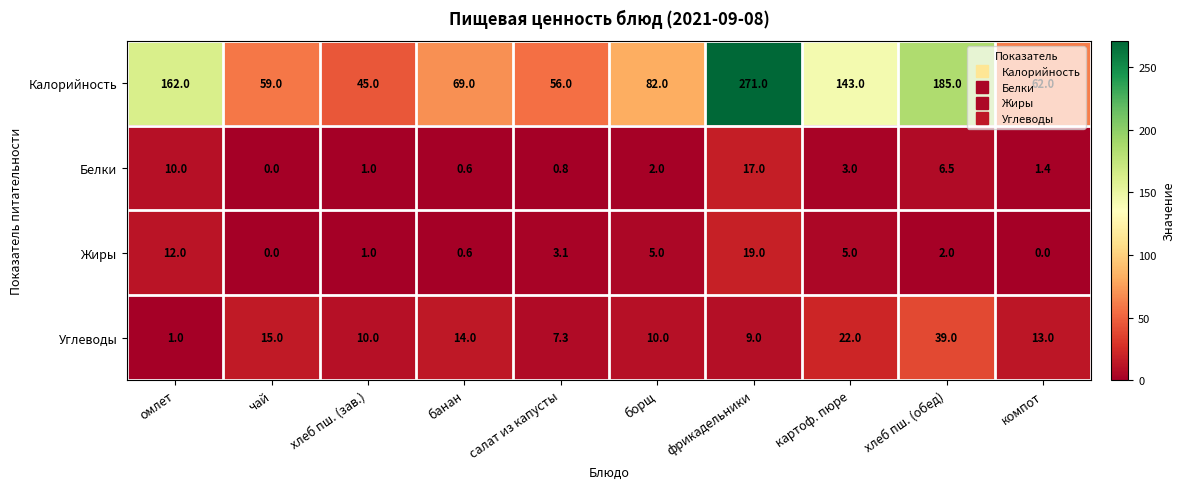

Which category has the lowest value in the Углеводы series?

омлет